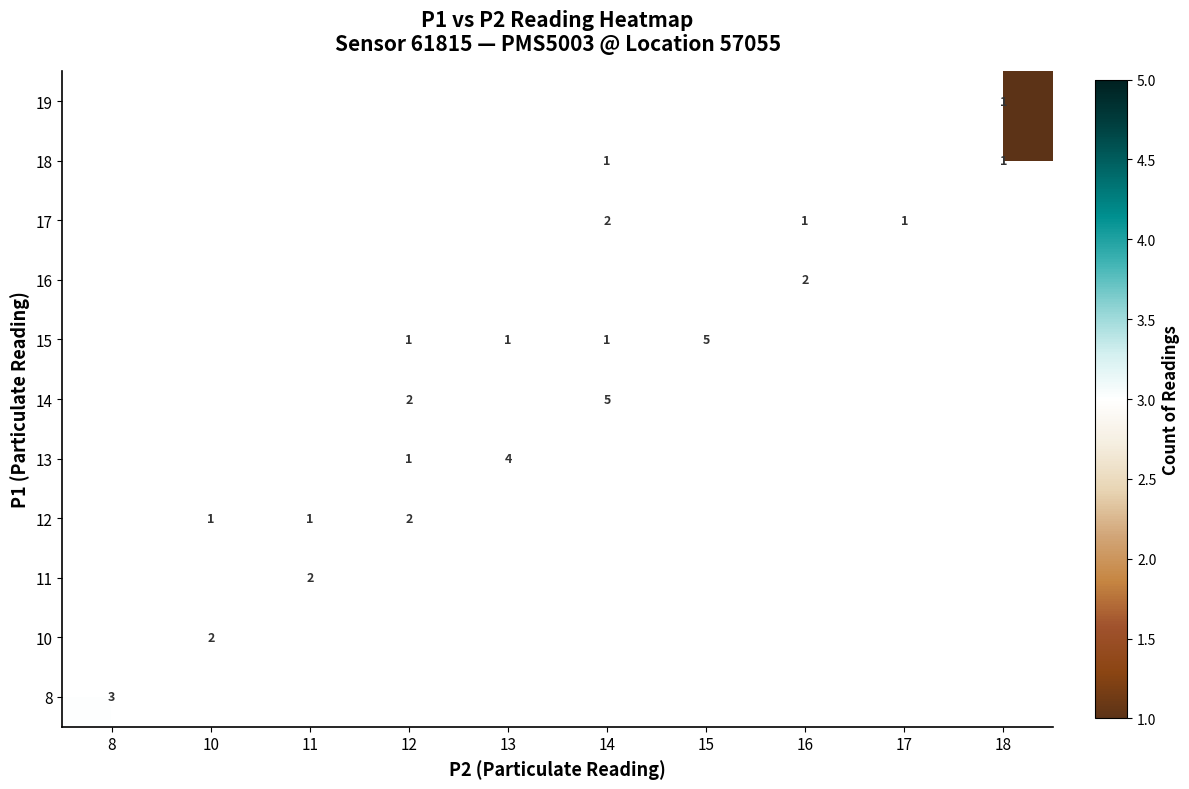

At how many categories does at least one series exceed 4?

2